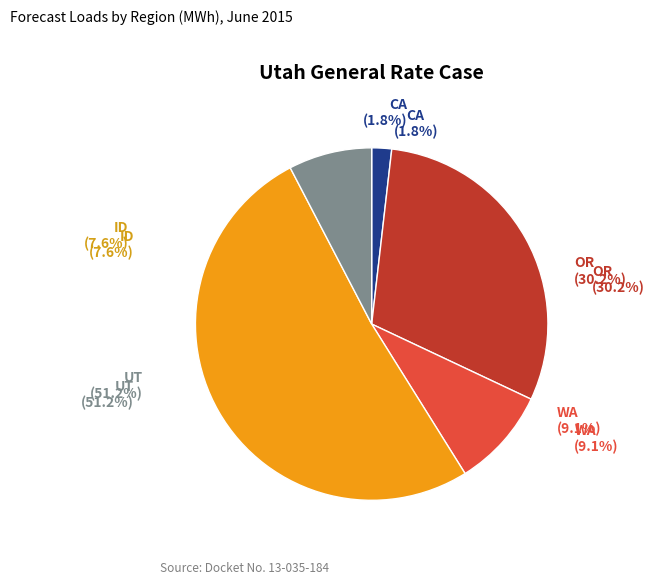

Which has a higher value, UT or CA?

UT